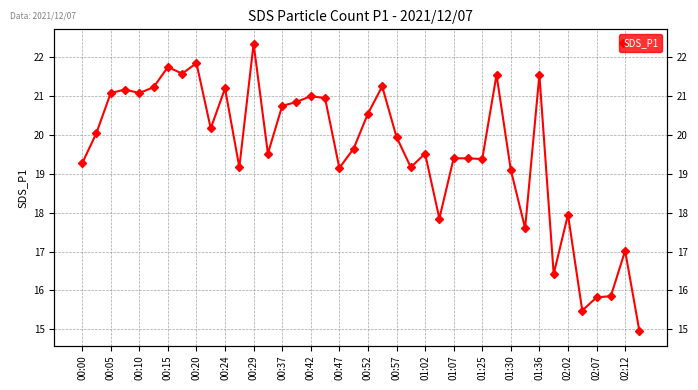

What is the approximate value at 21?

21.2